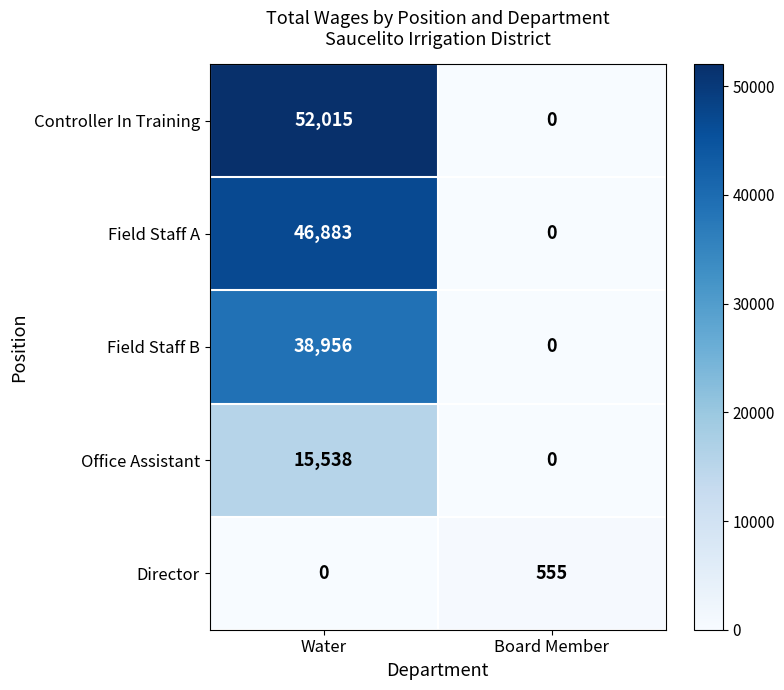

Which series has the widest spread of values?

Controller In Training